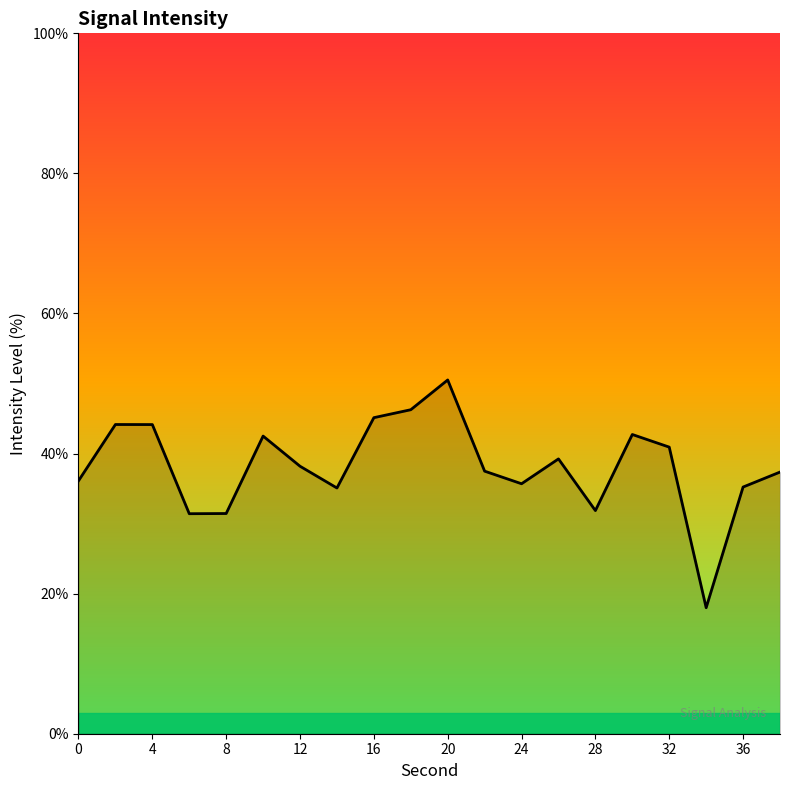

What is the difference between the maximum and minimum values?

32.5